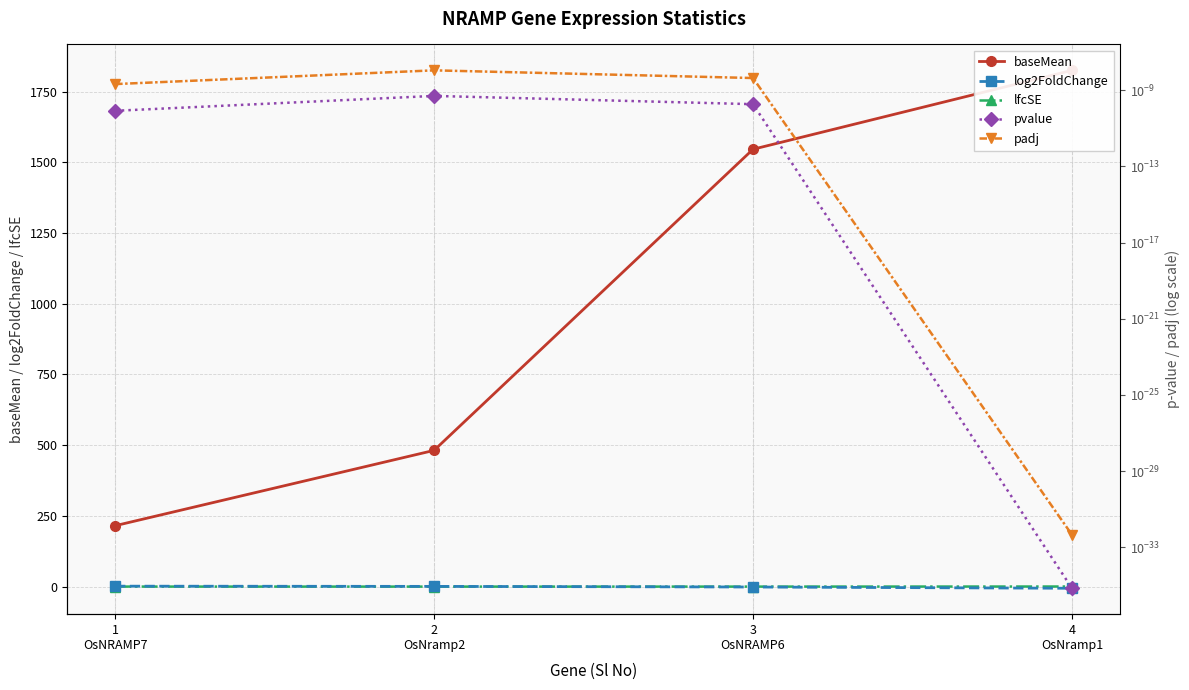

Reading left to right, extract all data points from this chart.

baseMean: 1
OsNRAMP7=215.4	2
OsNramp2=481.7	3
OsNRAMP6=1545.9	4
OsNramp1=1824.8
log2FoldChange: 1
OsNRAMP7=1.7	2
OsNramp2=1.0	3
OsNRAMP6=-1.3	4
OsNramp1=-5.7
lfcSE: 1
OsNRAMP7=0.3	2
OsNramp2=0.2	3
OsNRAMP6=0.2	4
OsNramp1=0.5
pvalue: 1
OsNRAMP7=0.0	2
OsNramp2=0.0	3
OsNRAMP6=0.0	4
OsNramp1=0.0
padj: 1
OsNRAMP7=0.0	2
OsNramp2=0.0	3
OsNRAMP6=0.0	4
OsNramp1=0.0